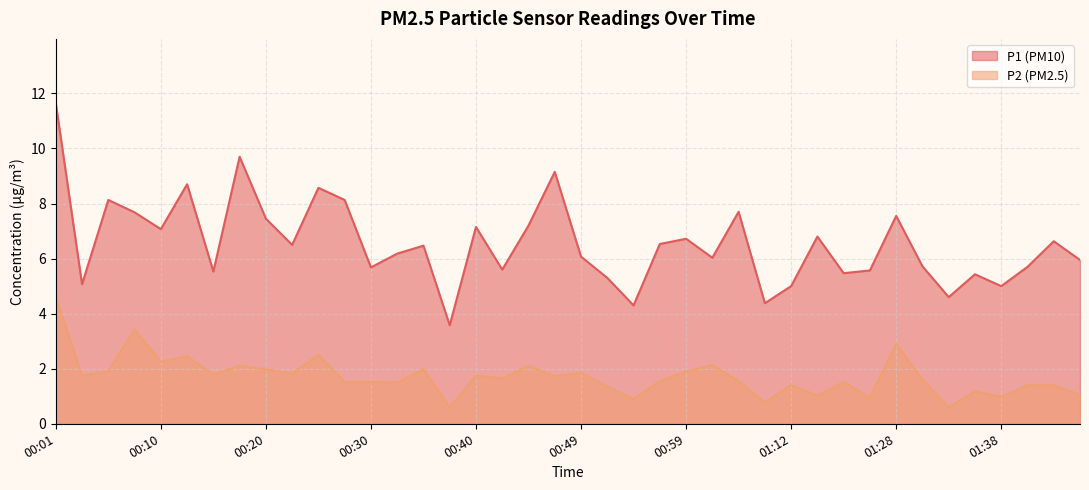

True or false: P1 and P2 intersect in this chart.

False